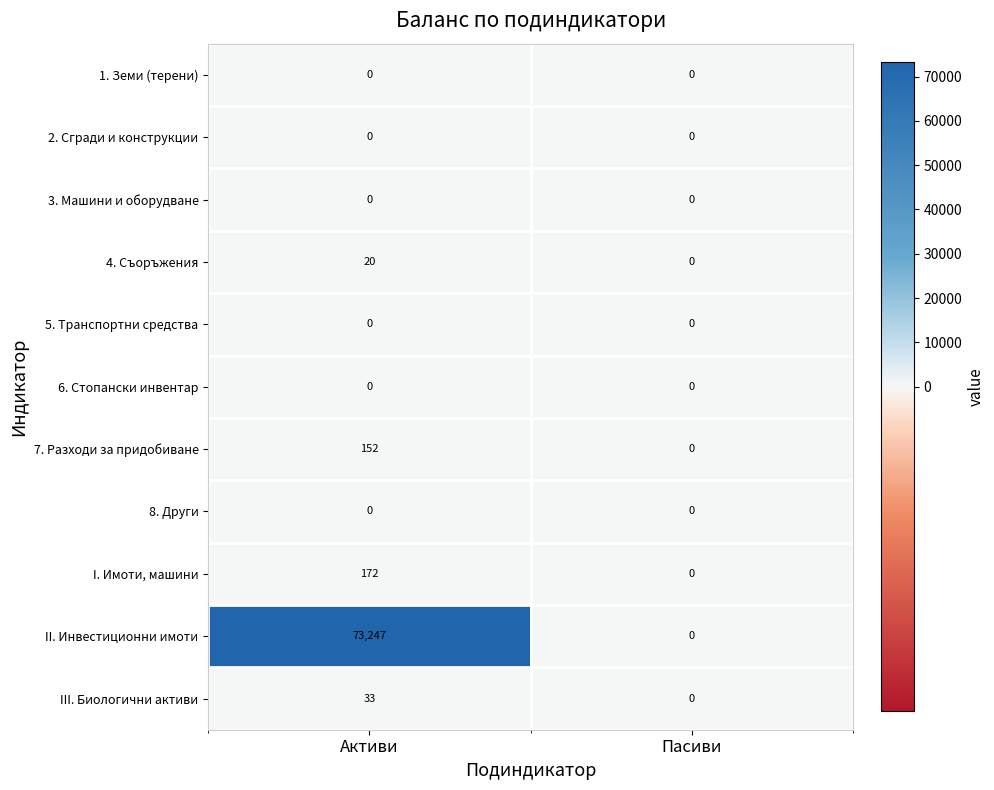

What is the sum of the 4. Съоръжения values at Пасиви and Активи?

20